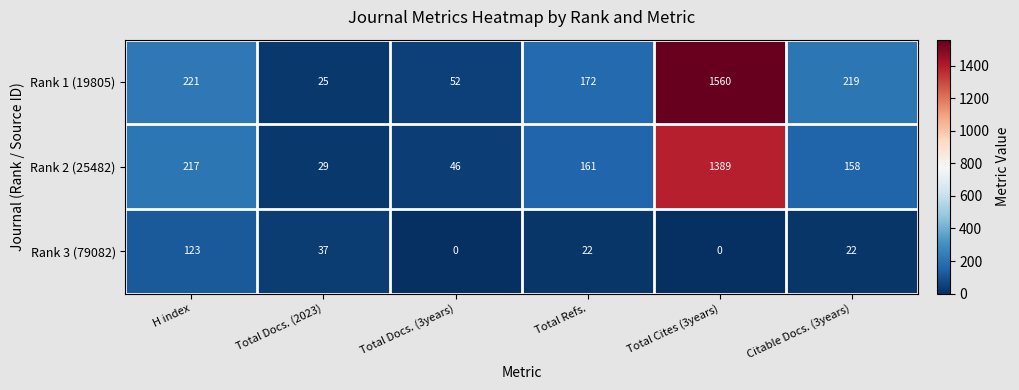

True or false: Rank 2 (25482) has a value of 161 at Total Refs..

True